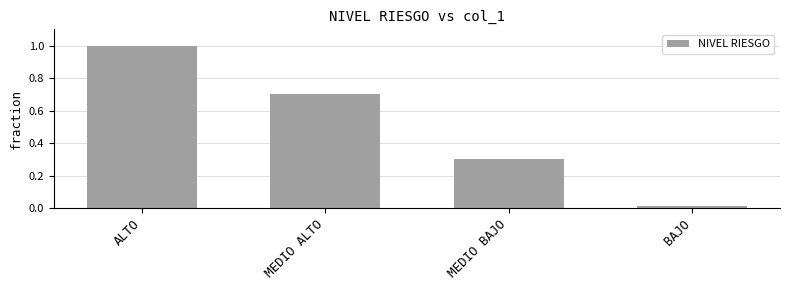

Which has a higher value, BAJO or ALTO?

ALTO